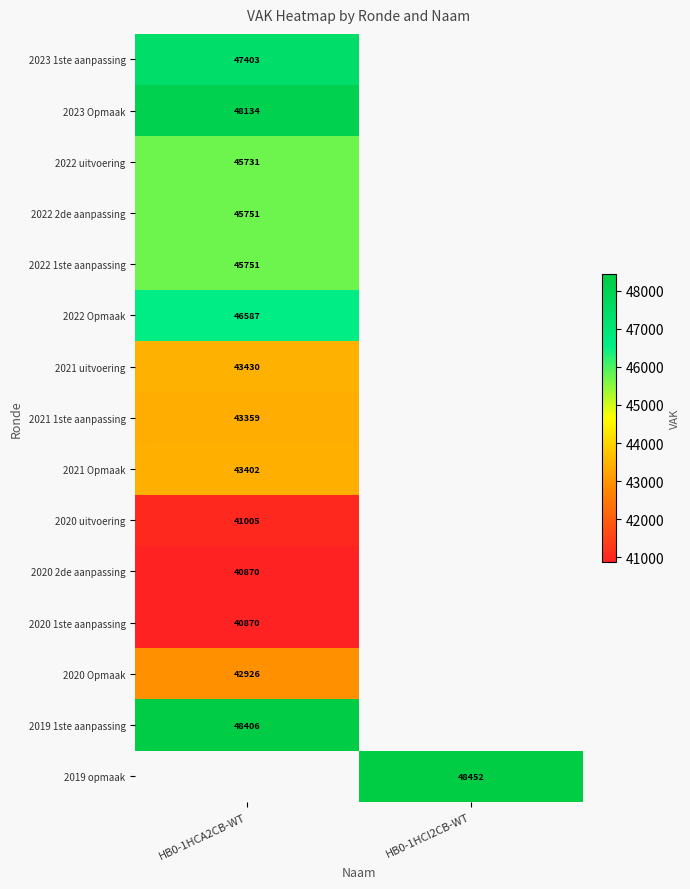

The value of 2020 1ste aanpassing at HB0-1HCA2CB-WT is 16449. True or false?

False